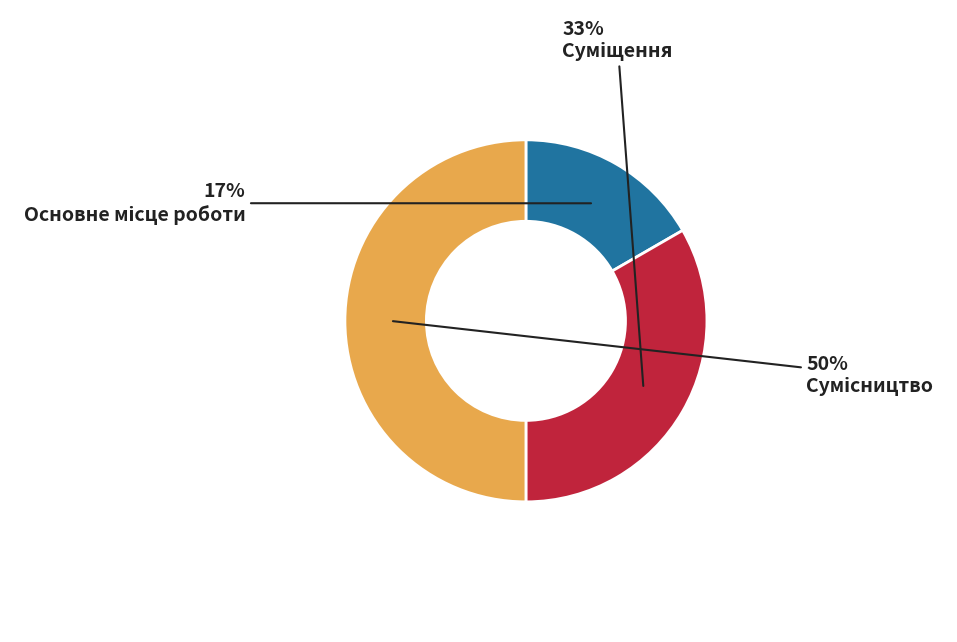

To the nearest percent, what is the average slice percentage?

33%